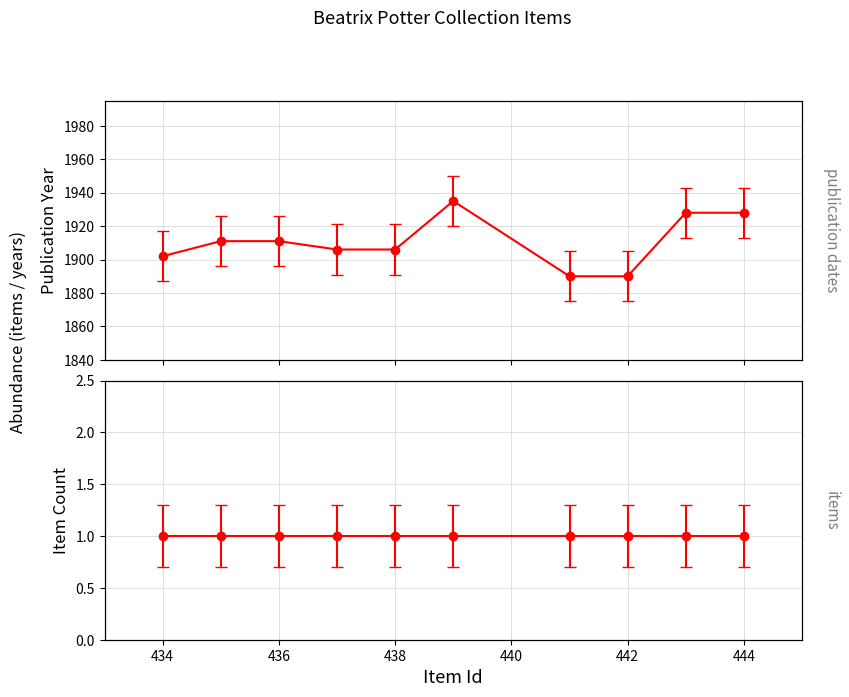

How many series are shown in this chart?

1